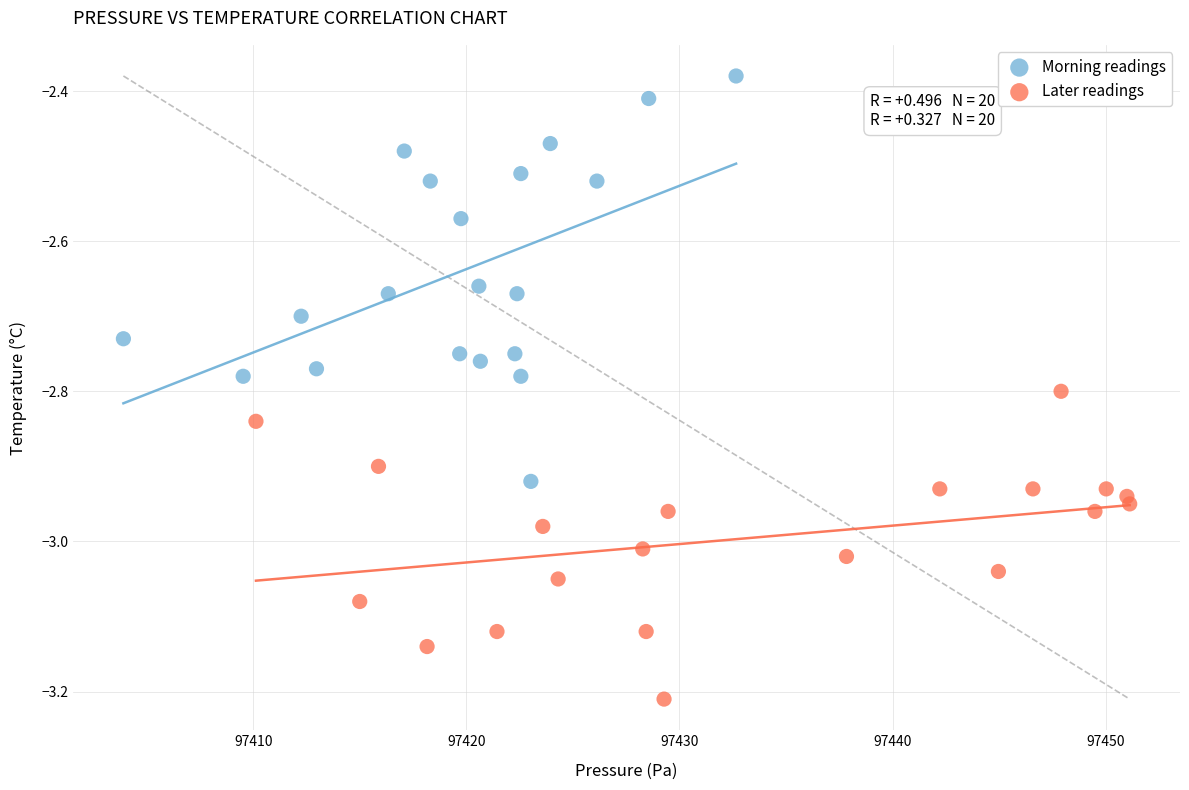

Which series has the widest spread of Y values?

Morning readings